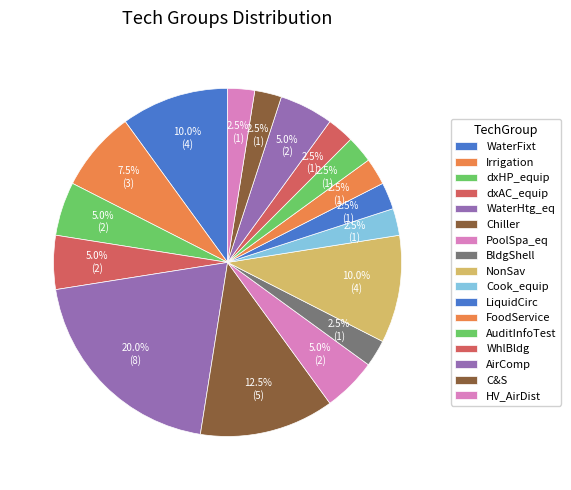

Is there a majority slice in this chart?

No